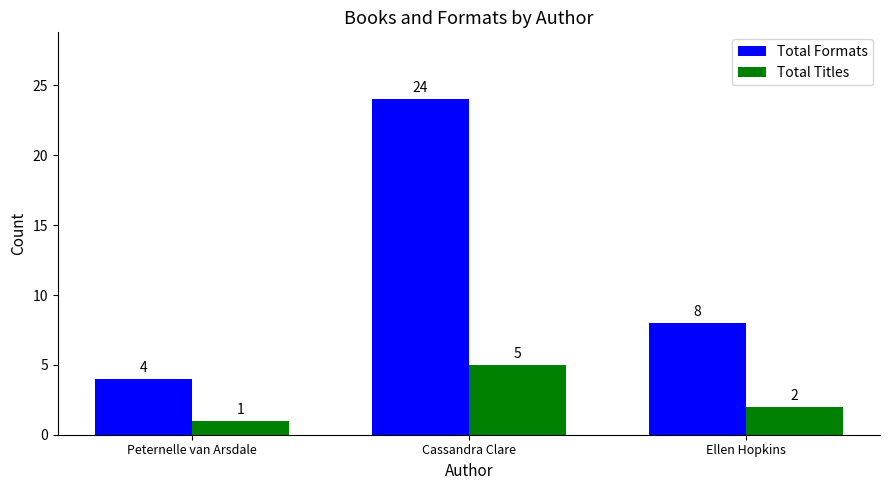

What are all the series names shown in the legend?

Total Formats, Total Titles